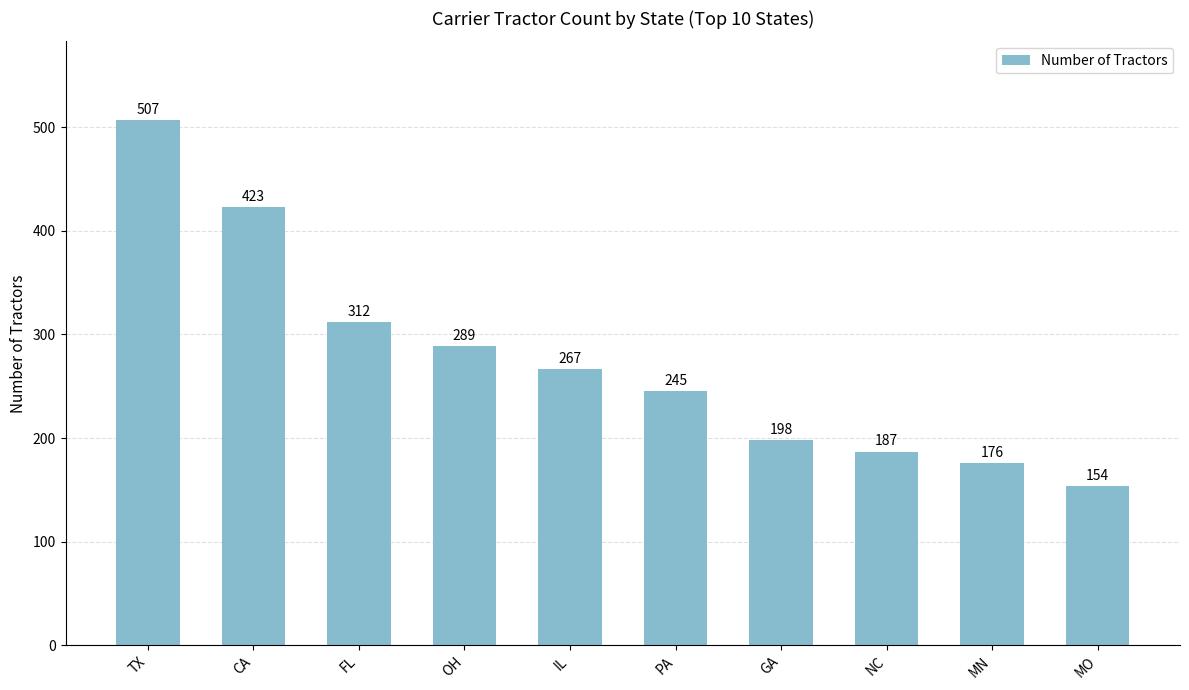

List the labels in order of value, largest first.

TX, CA, FL, OH, IL, PA, GA, NC, MN, MO